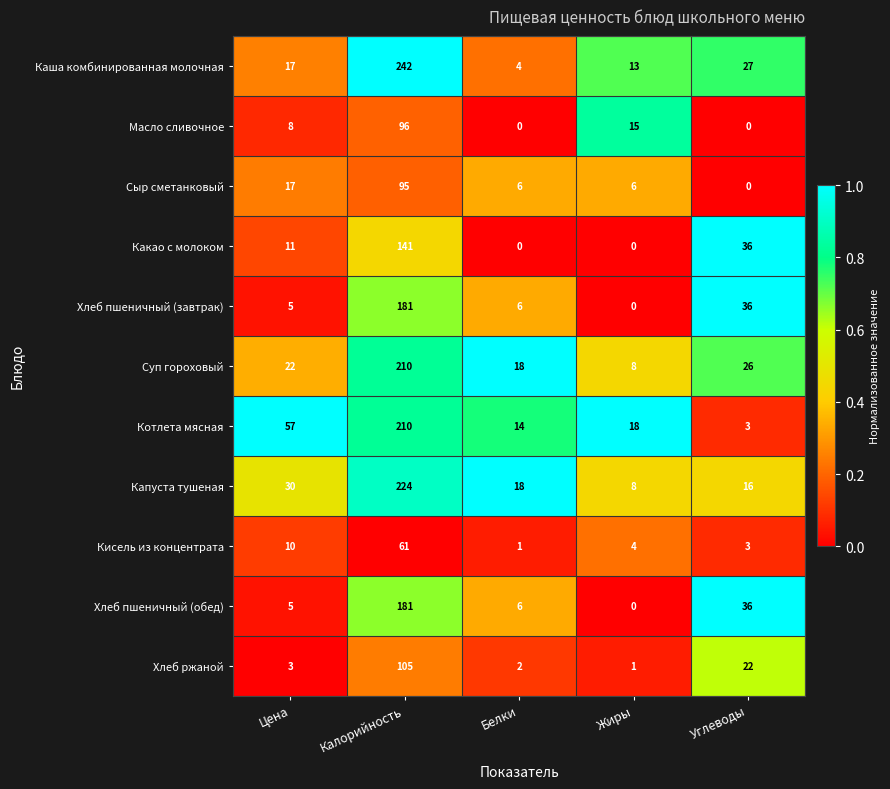

Which series changed the most between Цена and Жиры?

Котлета мясная